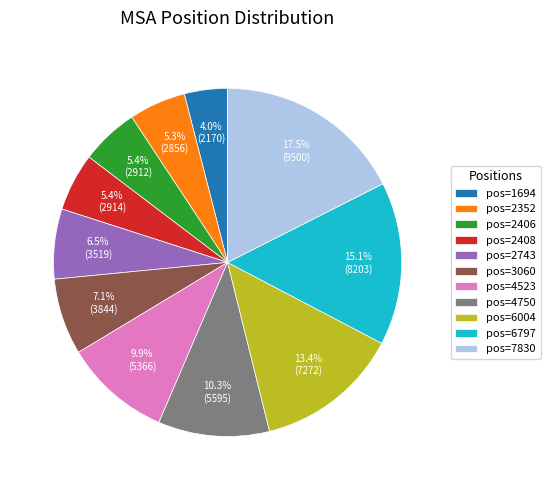

What is the ratio of the value at pos=6004 to the value at pos=2352?

2.5